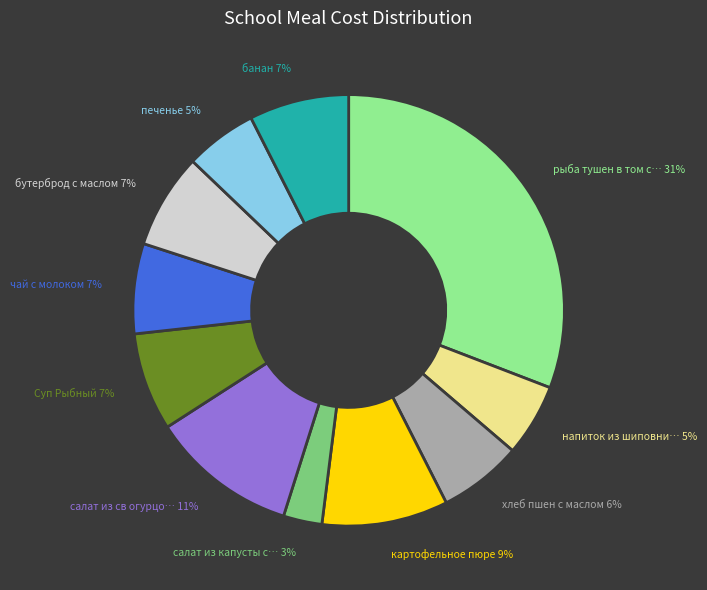

Is there any slice that represents more than half of the pie?

No